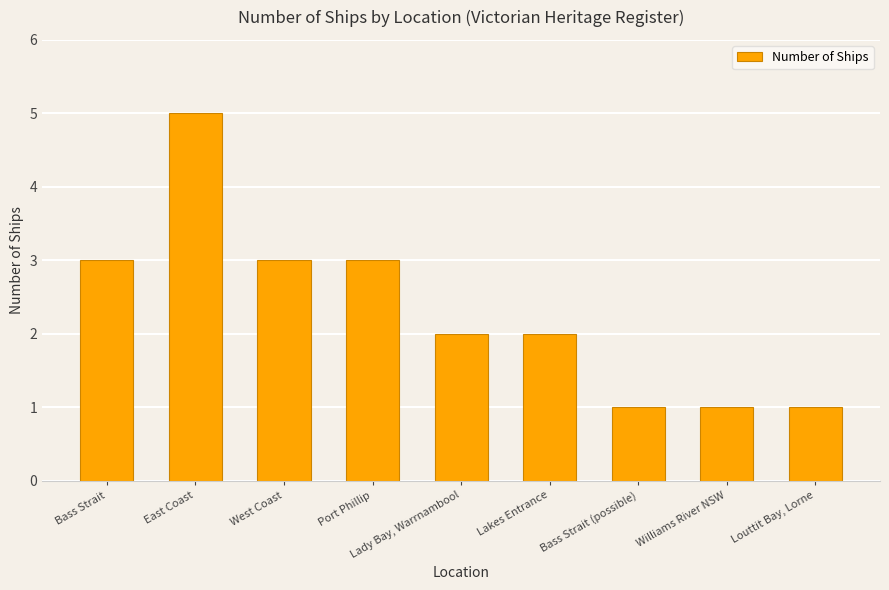

What is the approximate value at Port Phillip?

3